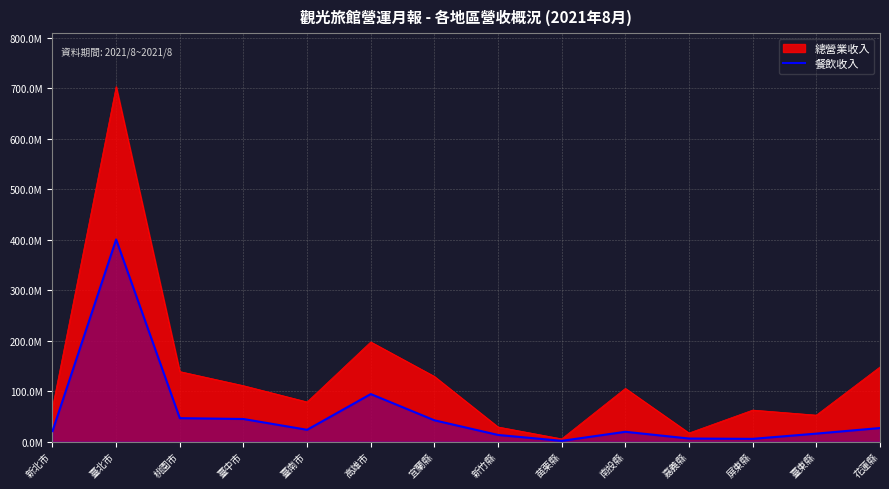

What are all the series names shown in the legend?

總營業收入, 餐飲收入